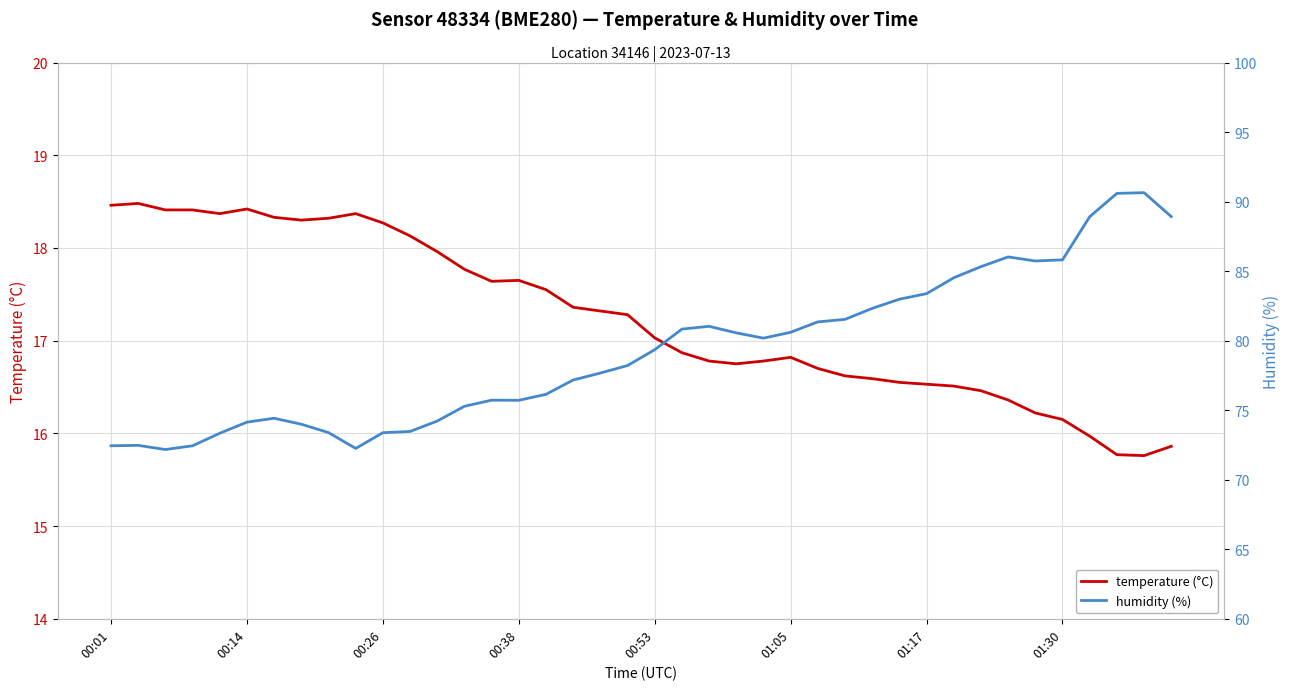

Which series has the largest range (max minus min)?

humidity (%)